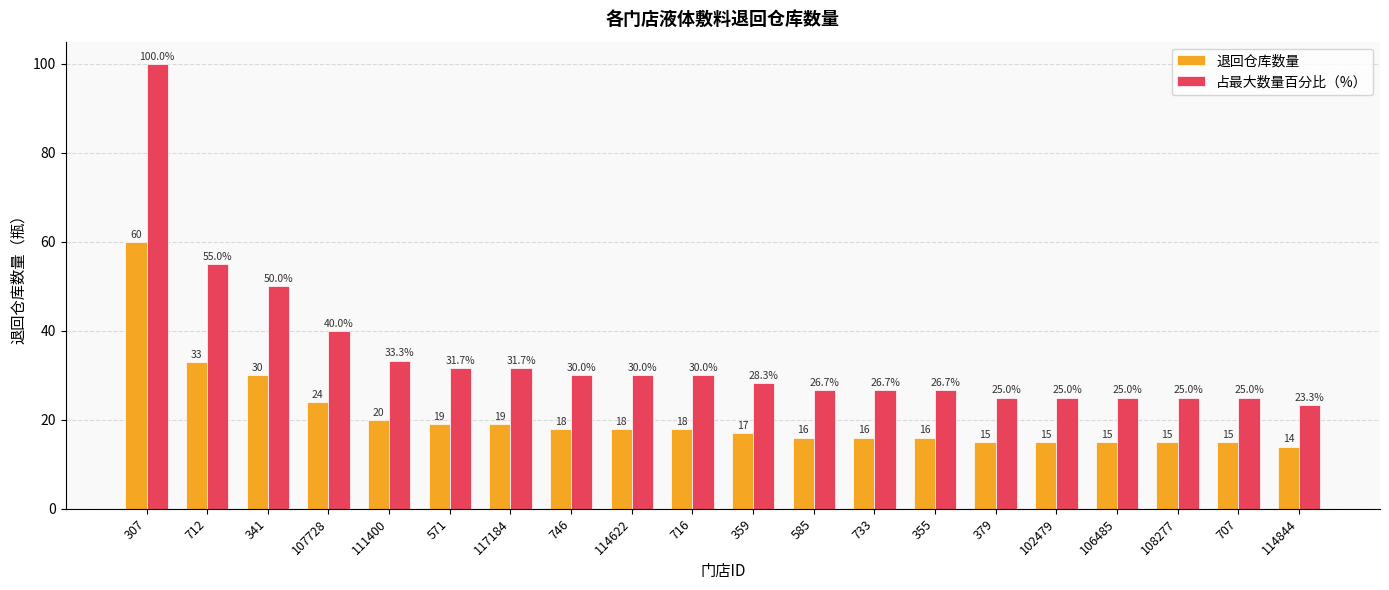

How many distinct data groups are displayed?

2